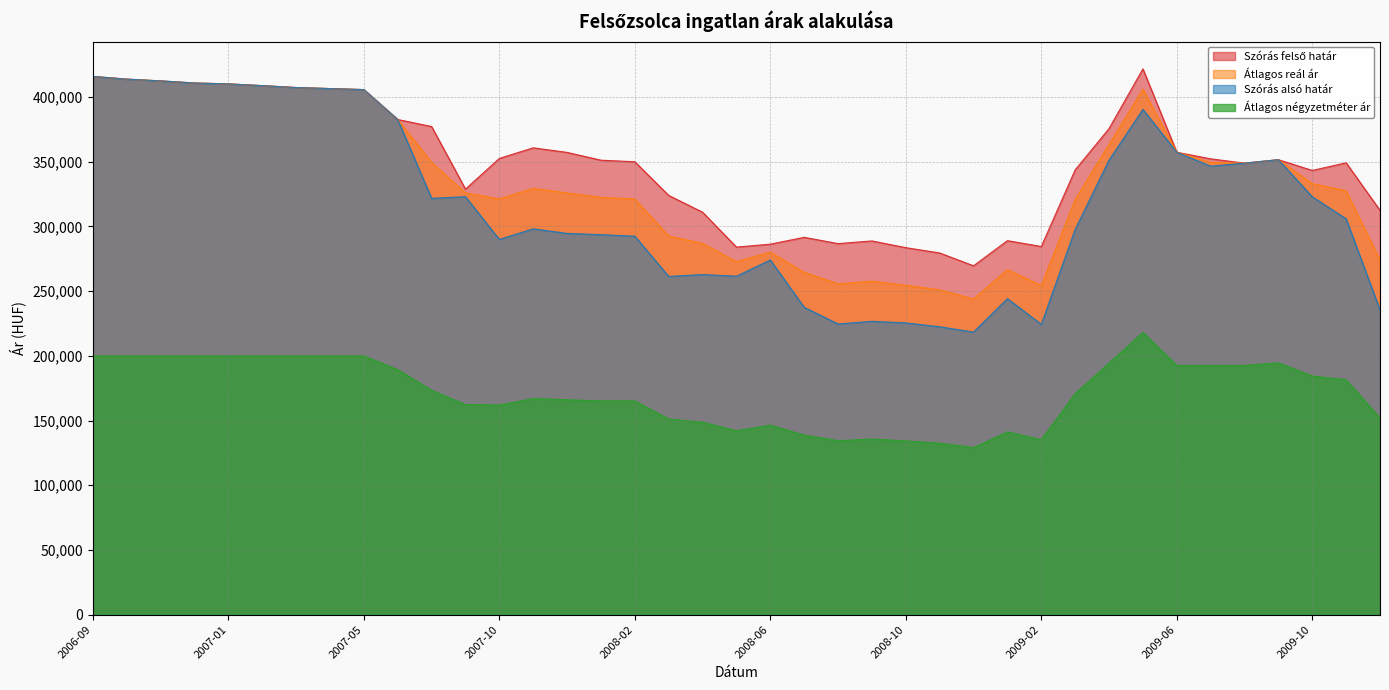

True or false: Átlagos reál ár has a value of 166862 at 2007-02.

False